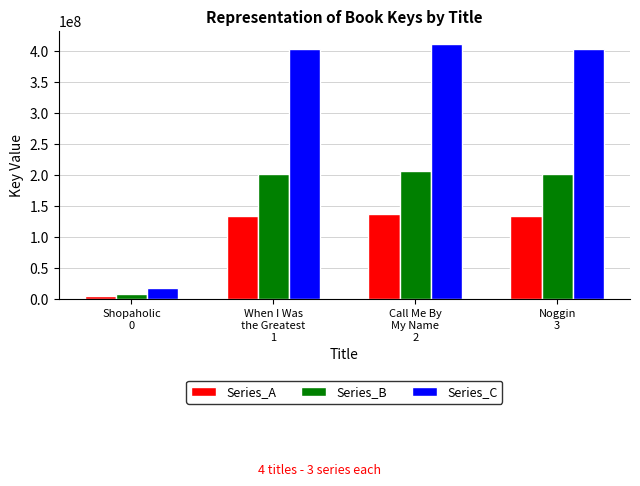

What is the difference between the second highest and minimum values in the Series_A series?

128655108